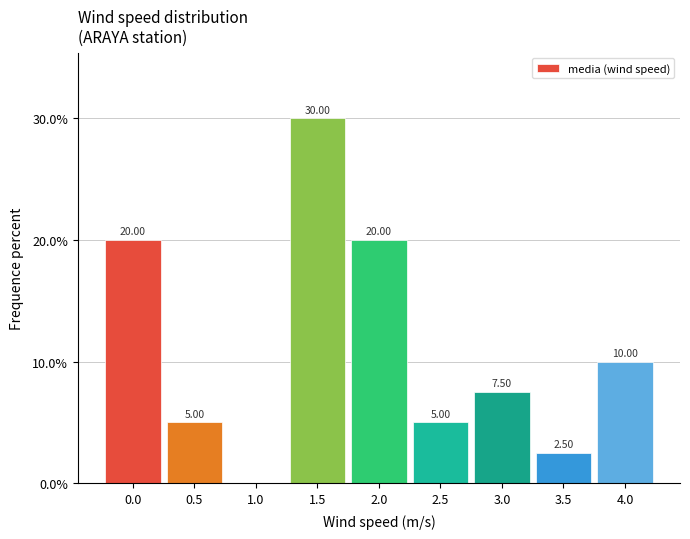

Between 1.5 and 0.5, which is larger?

1.5